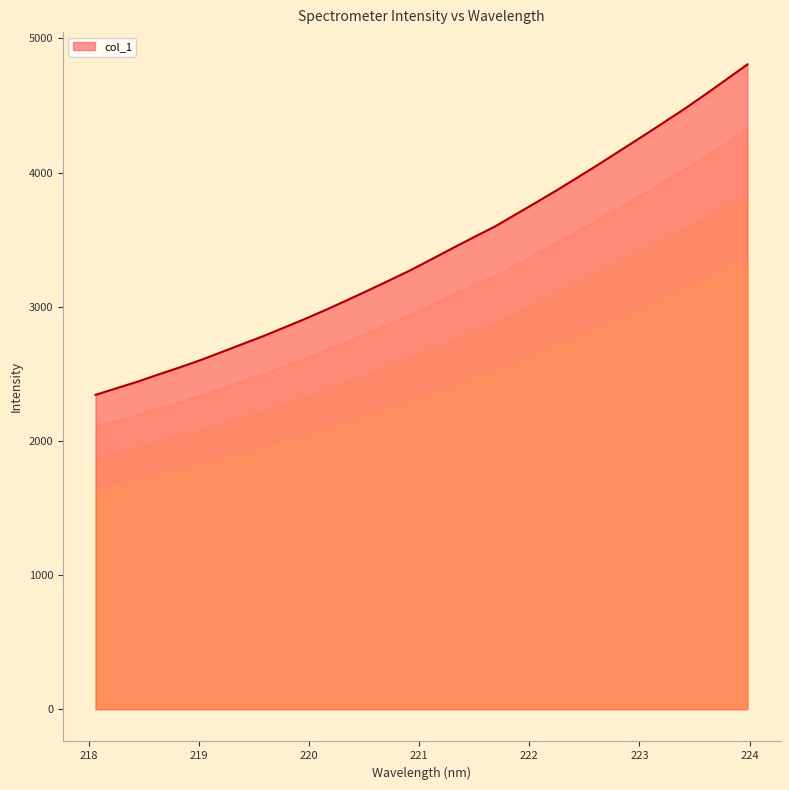

Does the chart display data point markers on the line(s)?

No